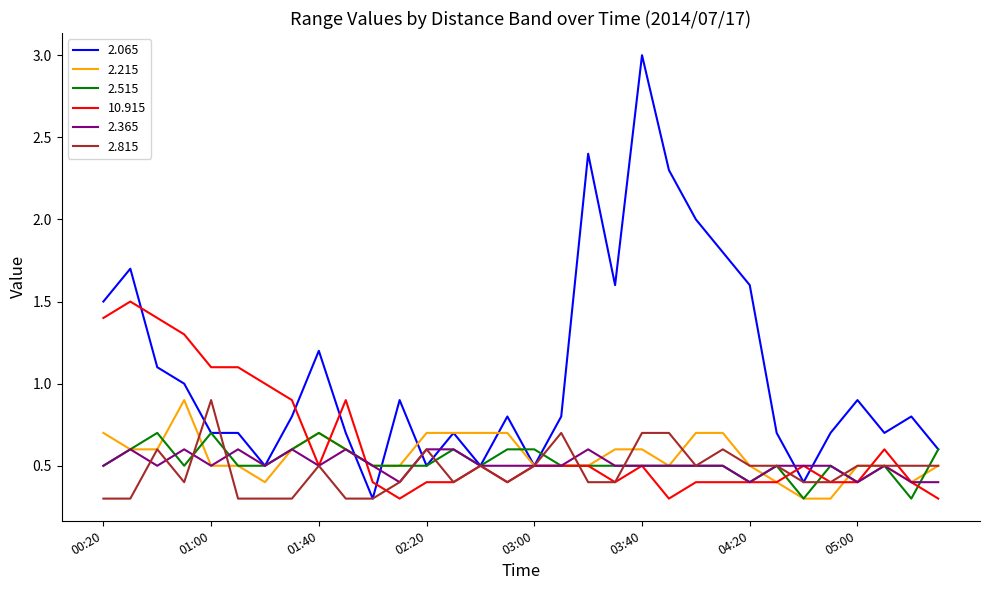

What is the highest value of the 2.065 series?

3.0